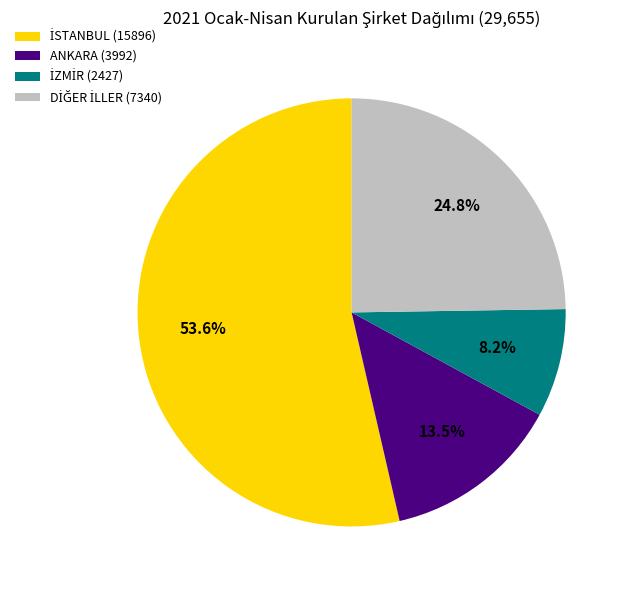

Does any single category account for the majority?

Yes